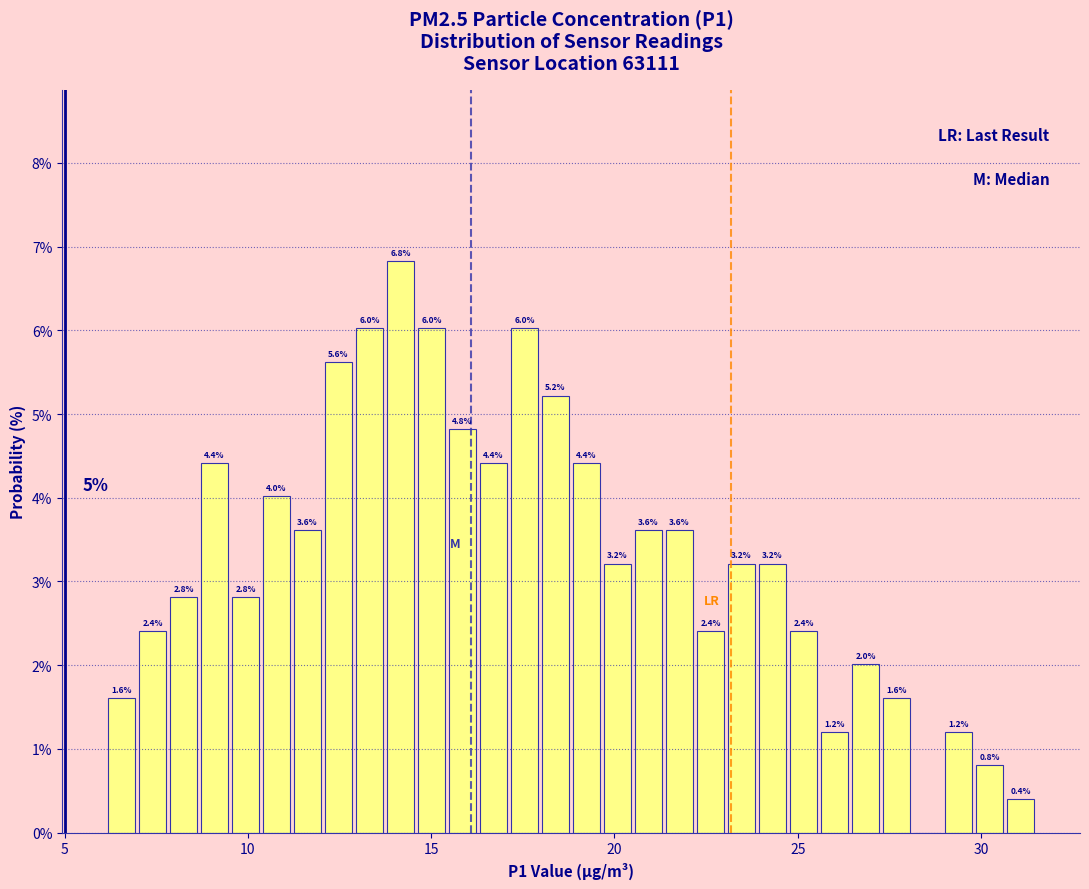

Read against the x-axis, roughly where is the centre of the tallest bar?

14.0